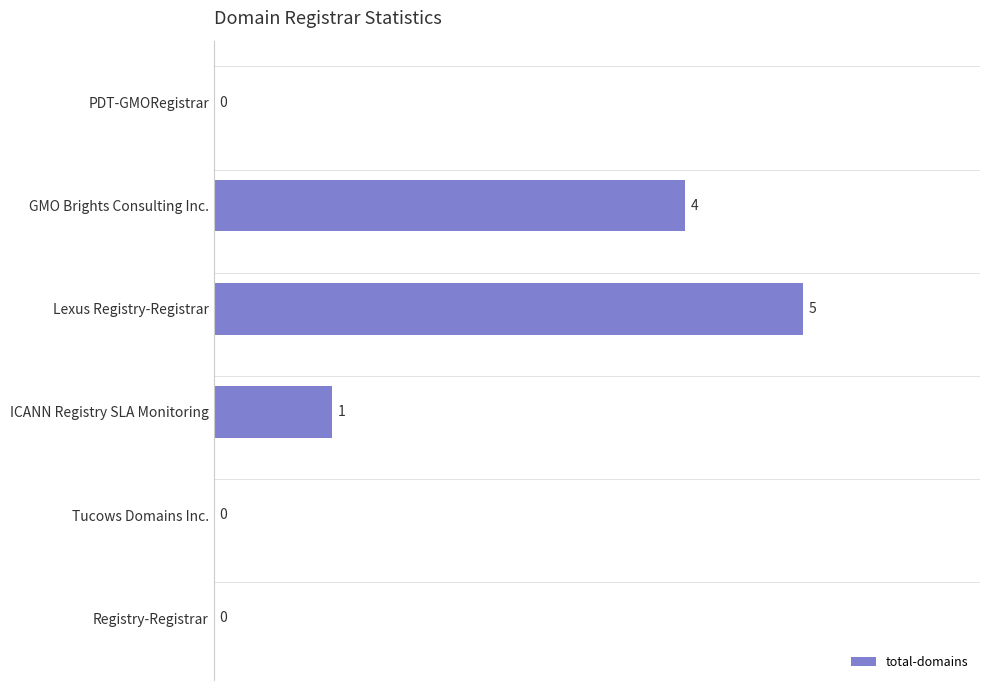

True or false: the data shows -3 at PDT-GMORegistrar.

False